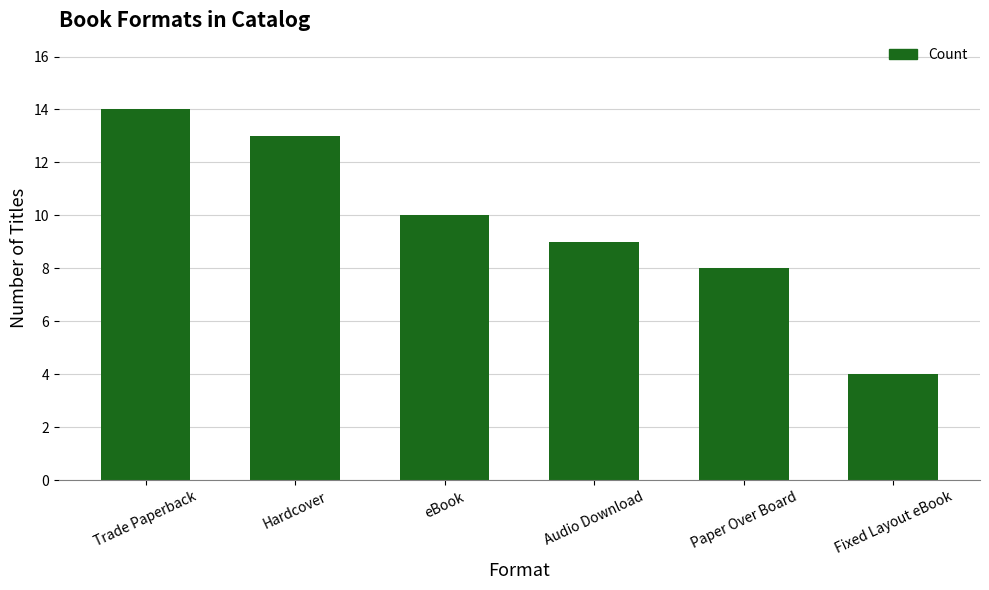

Approximately how many times larger is the value at Fixed Layout eBook compared to Audio Download?

0.4